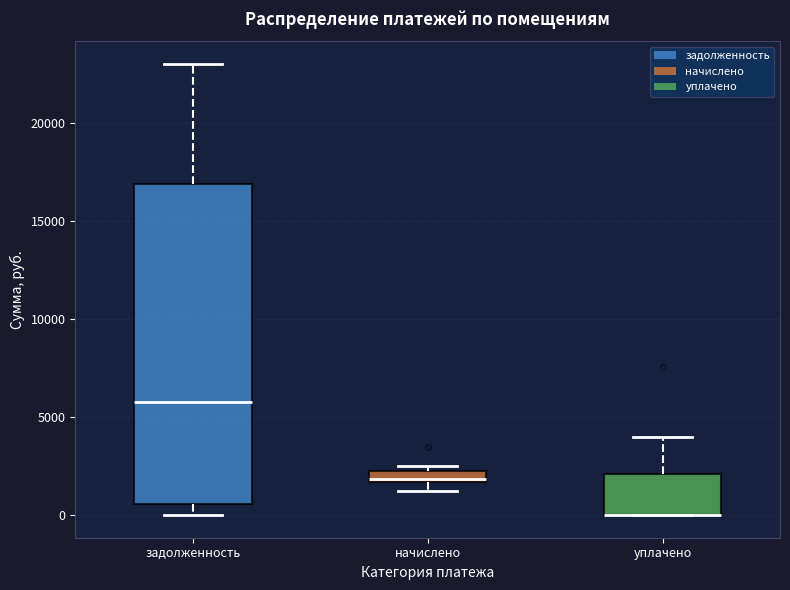

Where does the median line of the box for начислено sit on the y-axis? The values are not printed on the chart, so give them approximately, as read against the axis.

2000